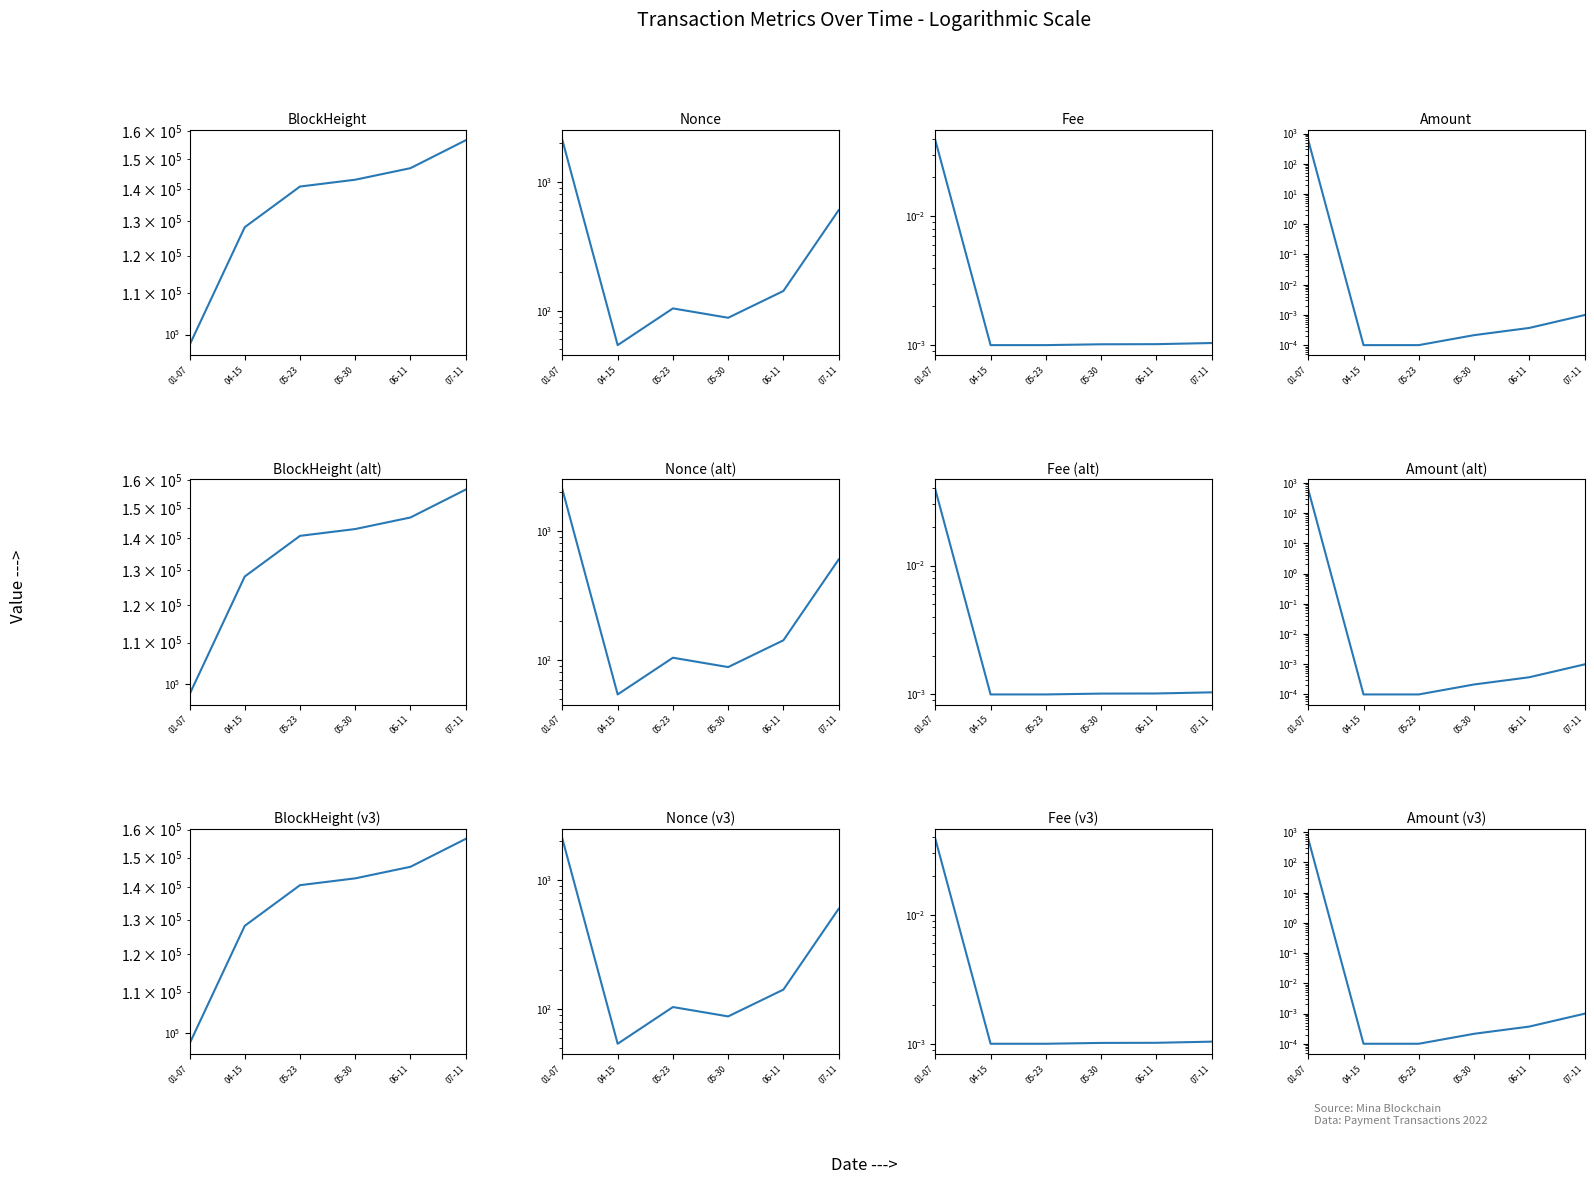

What is the difference between the second highest and second lowest values in the BlockHeight series?

18700.0